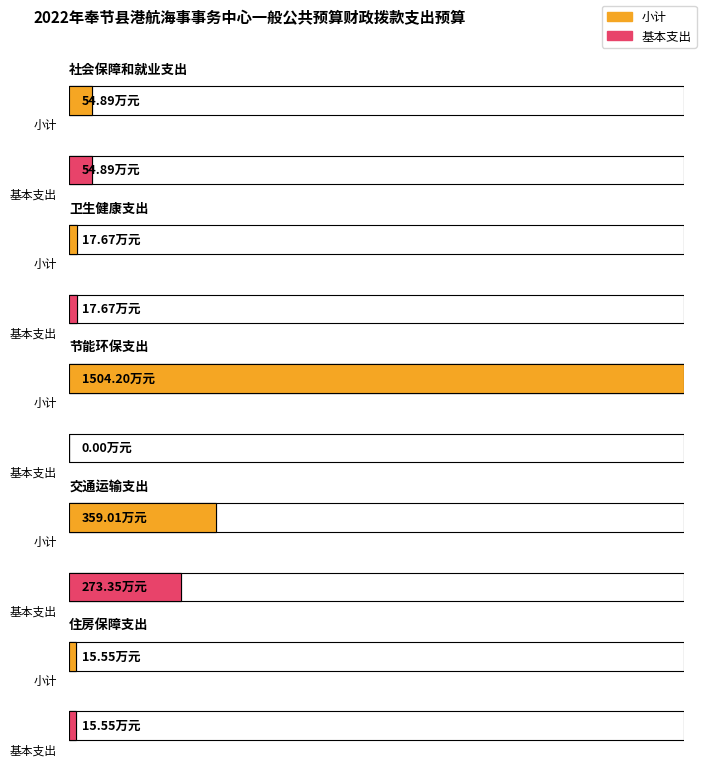

Is it true that 小计 equals 15.6 at 住房保障支出?

True